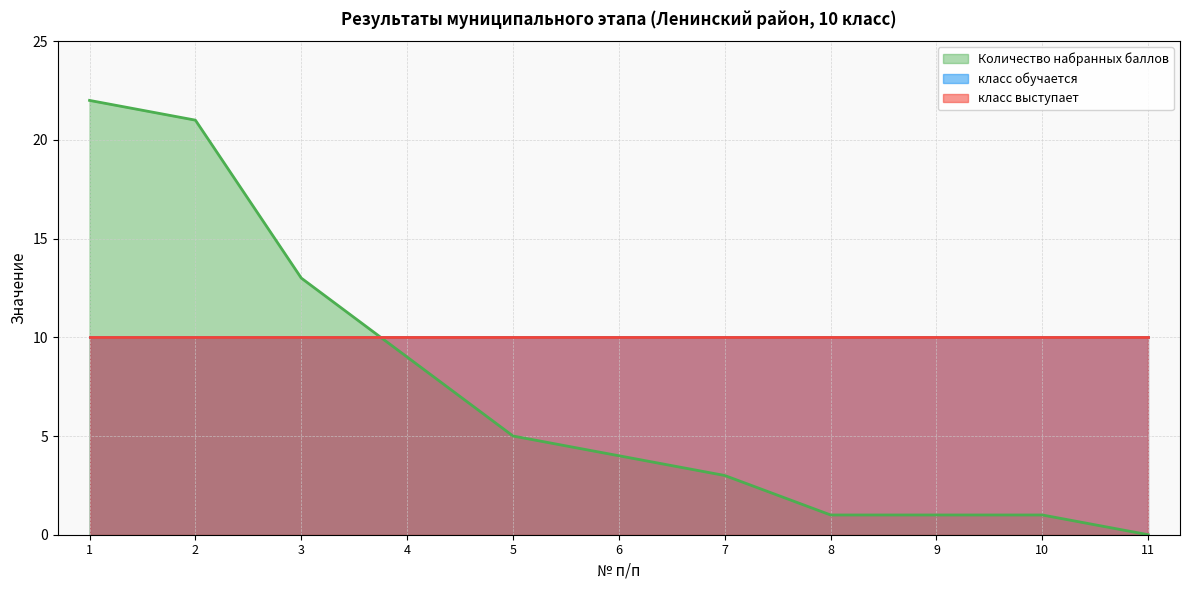

Reading left to right, list all the values displayed in this chart.

Количество набранных баллов: 22	21	13	9	5	4	3	1	1	1	0
класс обучается: 10	10	10	10	10	10	10	10	10	10	10
класс выступает: 10	10	10	10	10	10	10	10	10	10	10